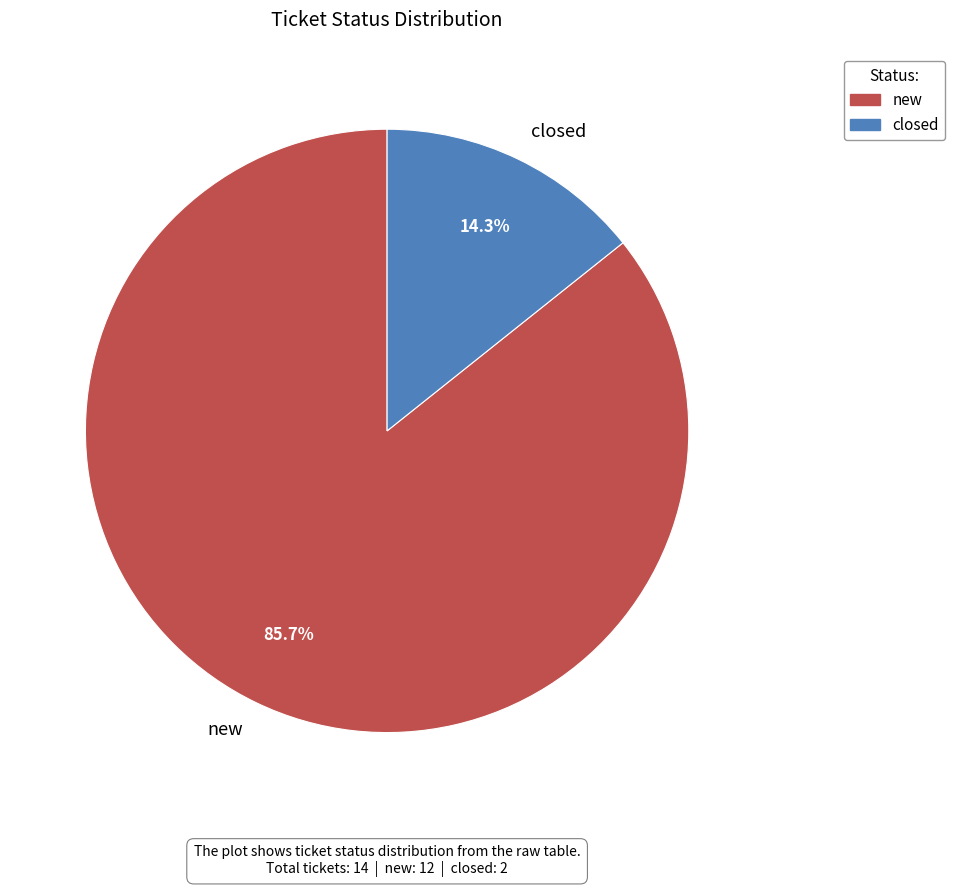

What is the largest slice in the pie chart?

new